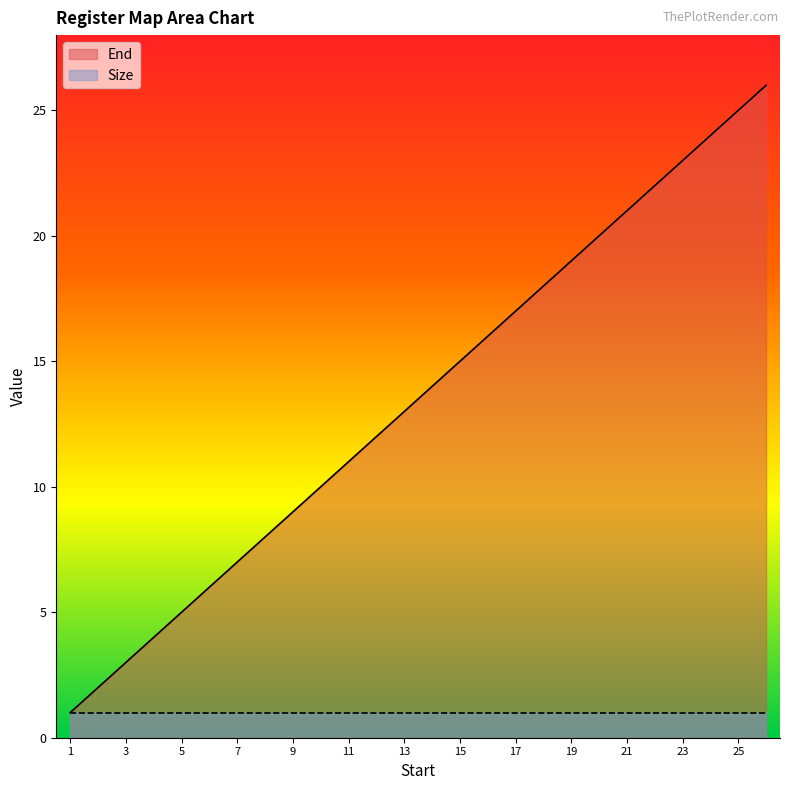

The value at 26 is 26. True or false?

True